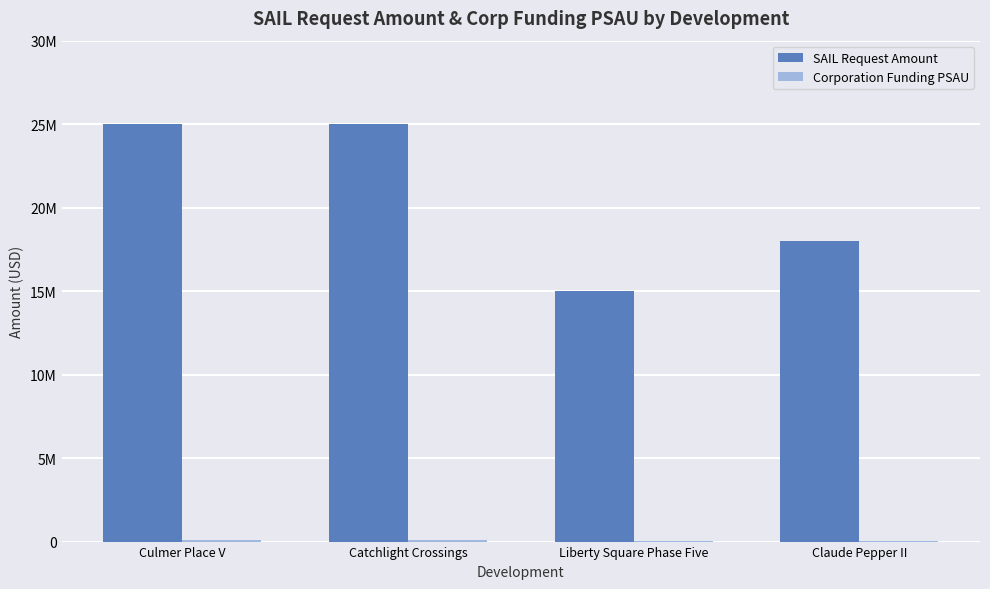

Are the bars horizontal?

No